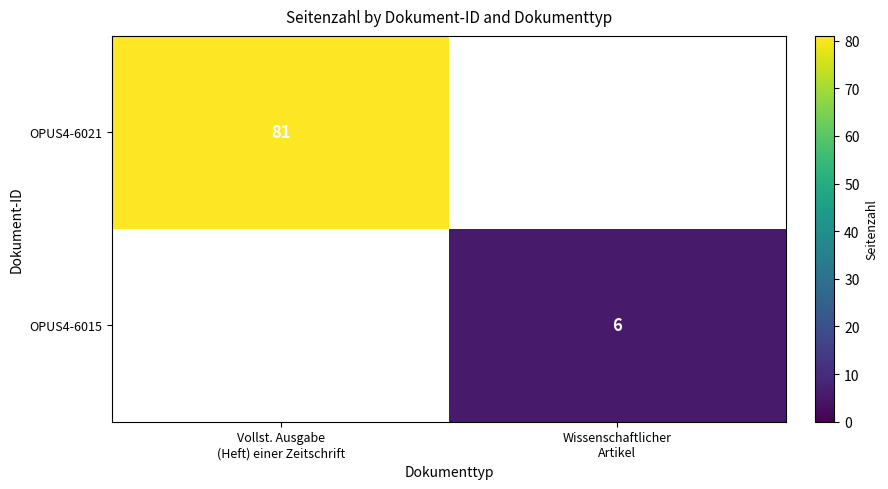

Which series has the largest total across all categories?

OPUS4-6021